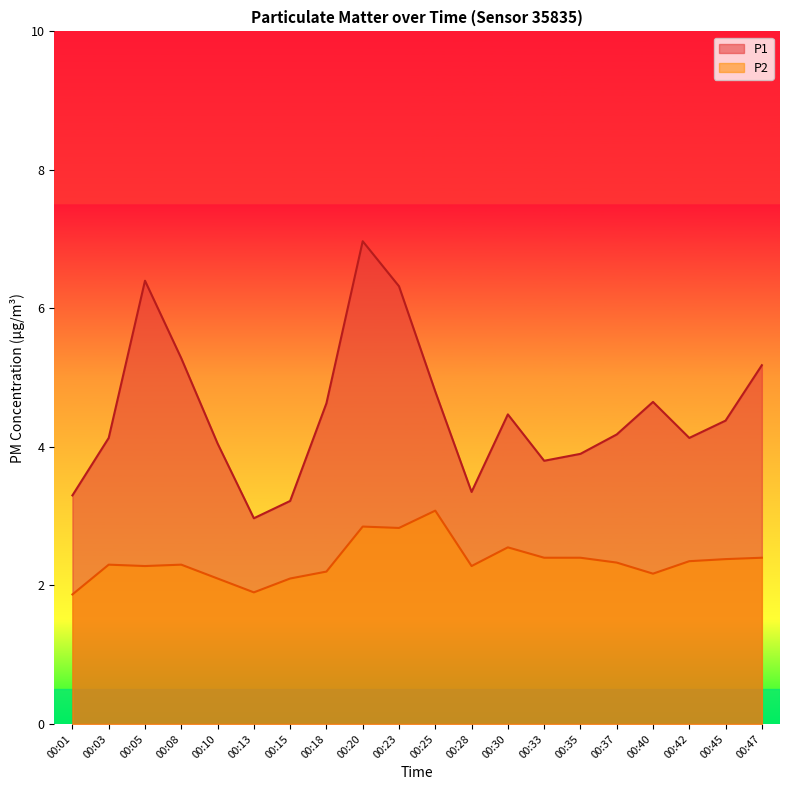

Reading right to left, transcribe all the data shown in this chart.

P1: 5.2	4.4	4.1	4.7	4.2	3.9	3.8	4.5	3.4	4.8	6.3	7.0	4.6	3.2	3.0	4.0	5.3	6.4	4.1	3.3
P2: 2.4	2.4	2.4	2.2	2.3	2.4	2.4	2.5	2.3	3.1	2.8	2.9	2.2	2.1	1.9	2.1	2.3	2.3	2.3	1.9